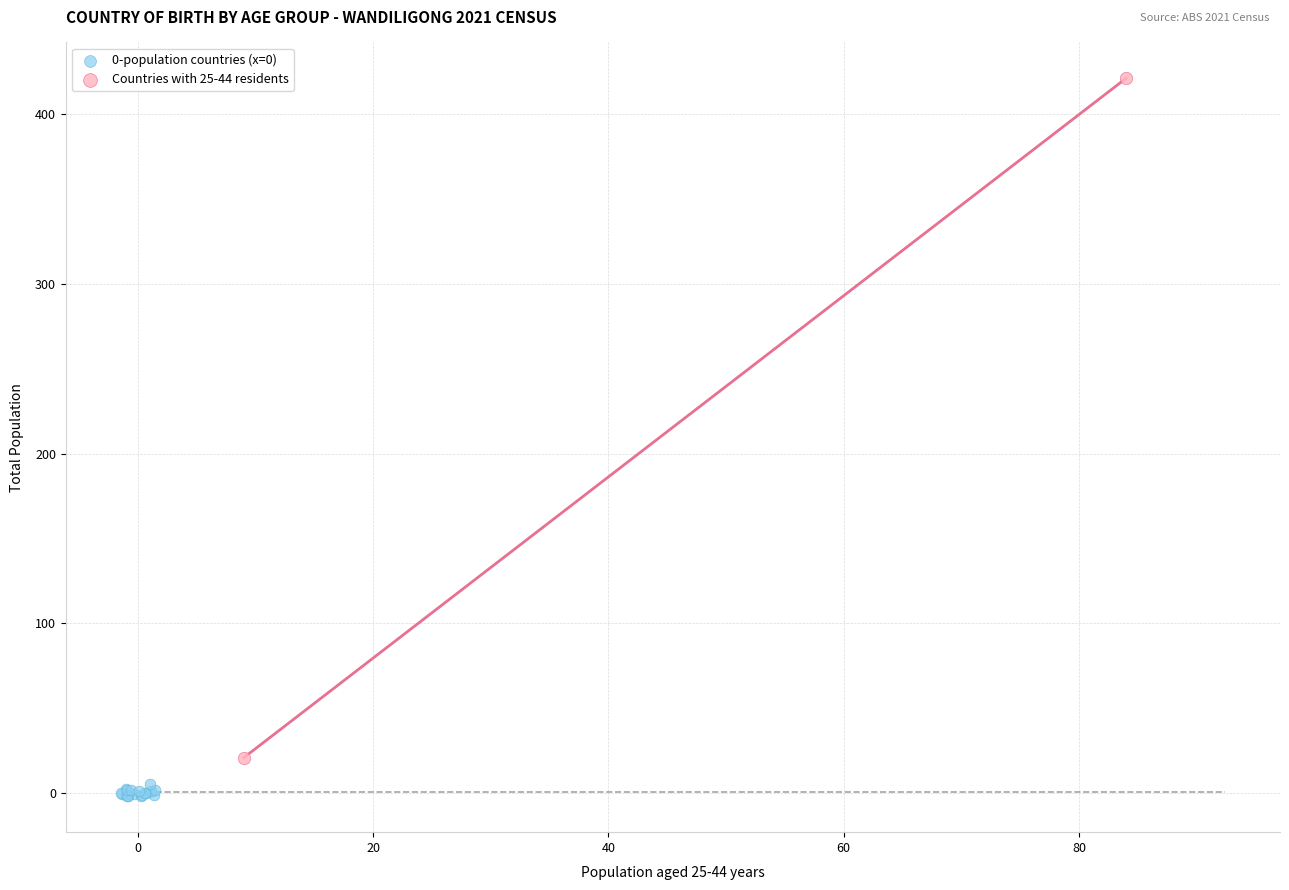

Which series reaches the maximum Y coordinate?

Countries with 25-44 residents